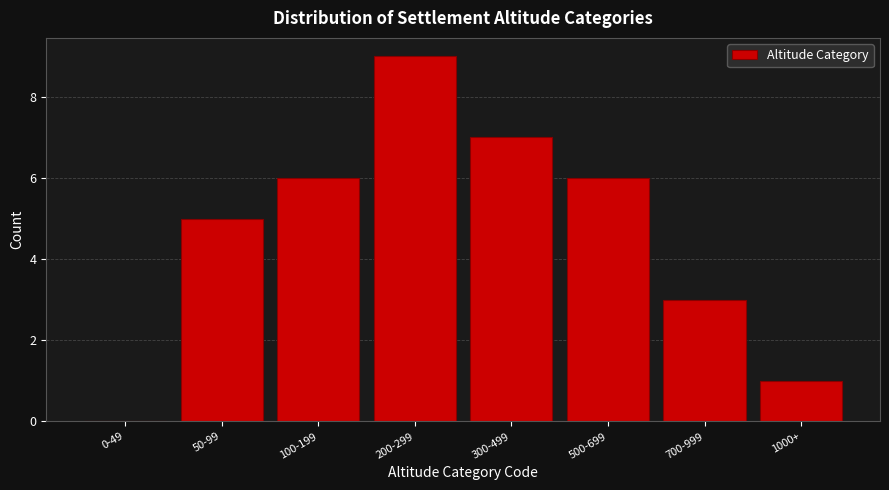

Reading left to right, transcribe all the data shown in this chart.

0-49=0	50-99=5	100-199=6	200-299=9	300-499=7	500-699=6	700-999=3	1000+=1